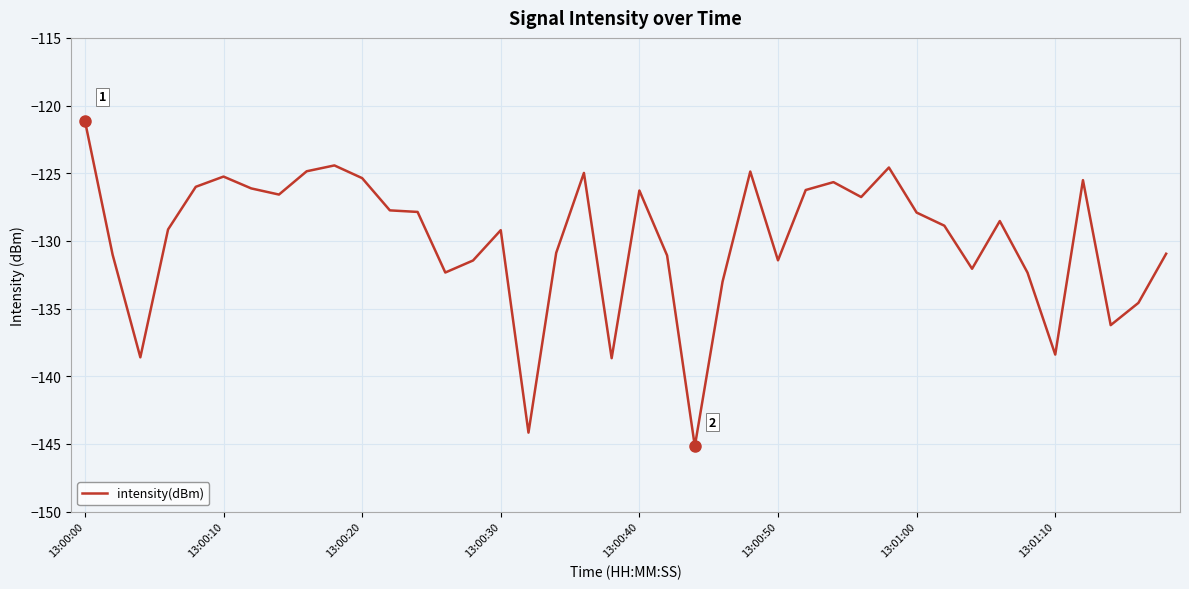

What is the smallest value displayed?

-145.2